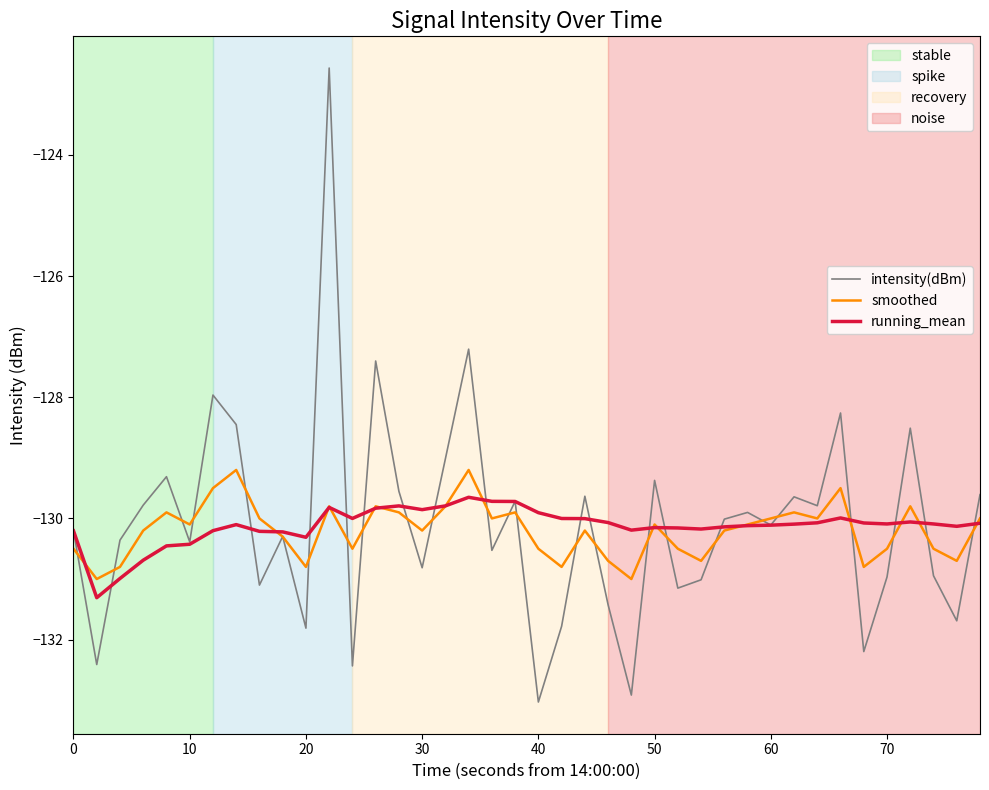

What is the greatest value displayed?

-122.6